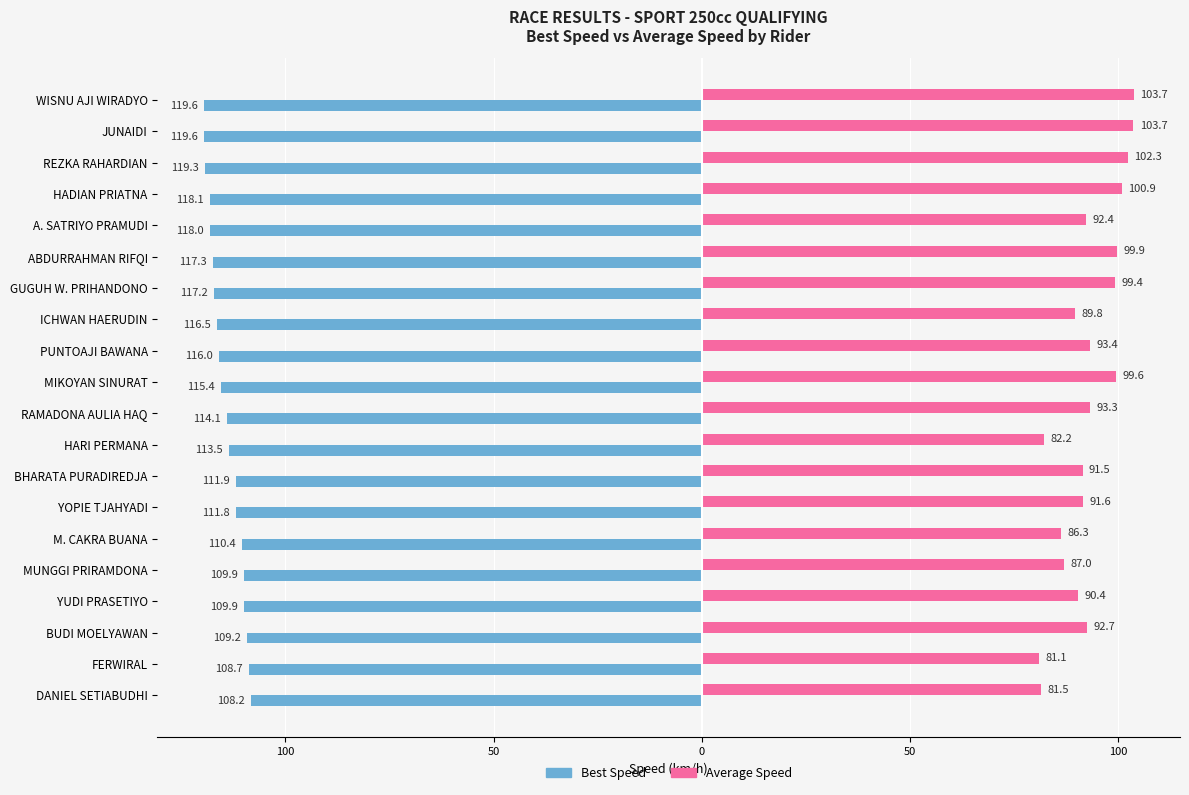

What are all the series names shown in the legend?

Best Speed, Average Speed